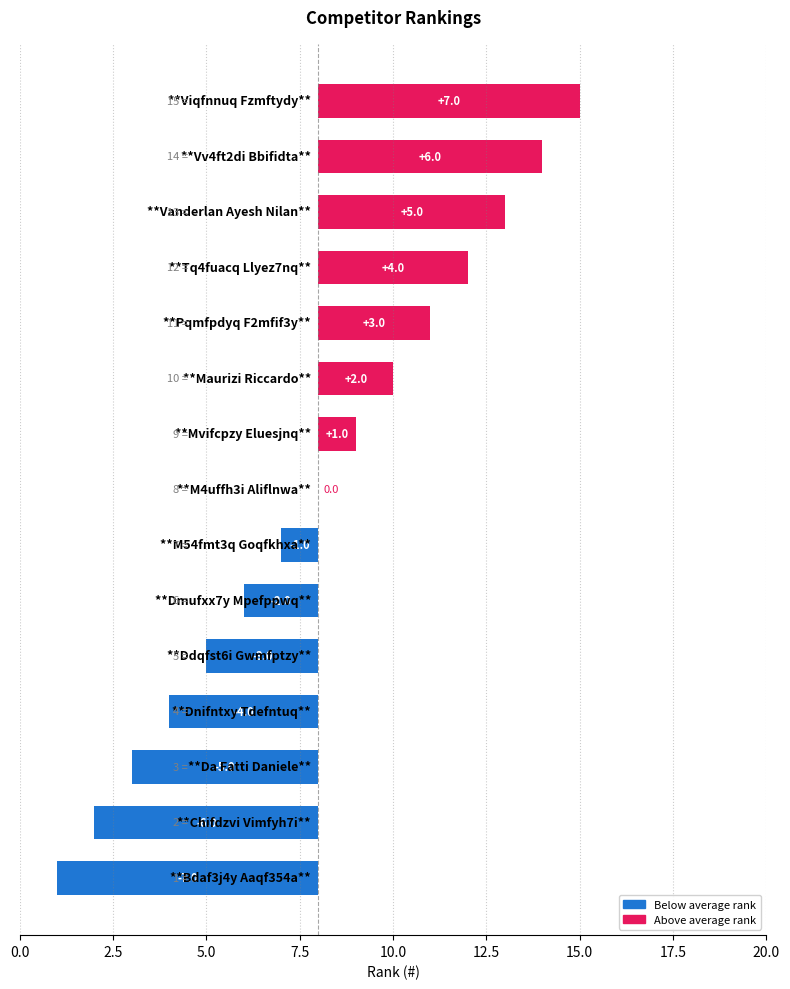

Count the number of data series in this chart.

1